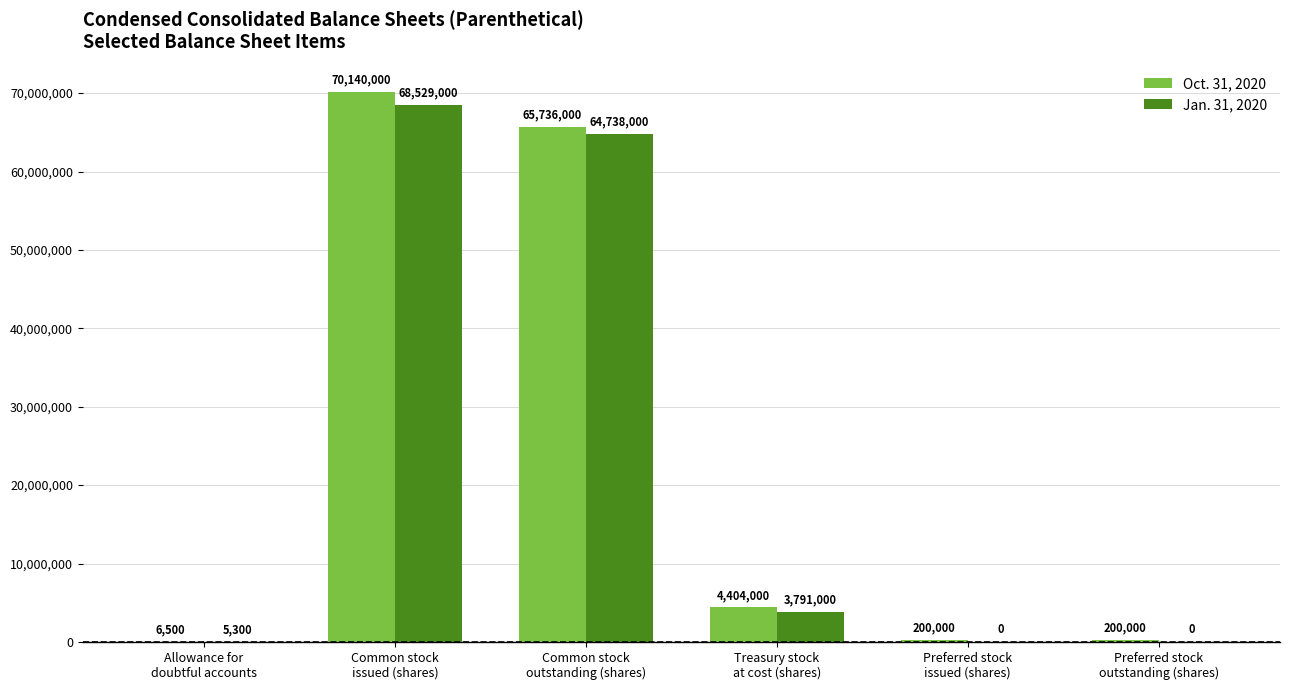

What are all the series names shown in the legend?

Oct. 31, 2020, Jan. 31, 2020